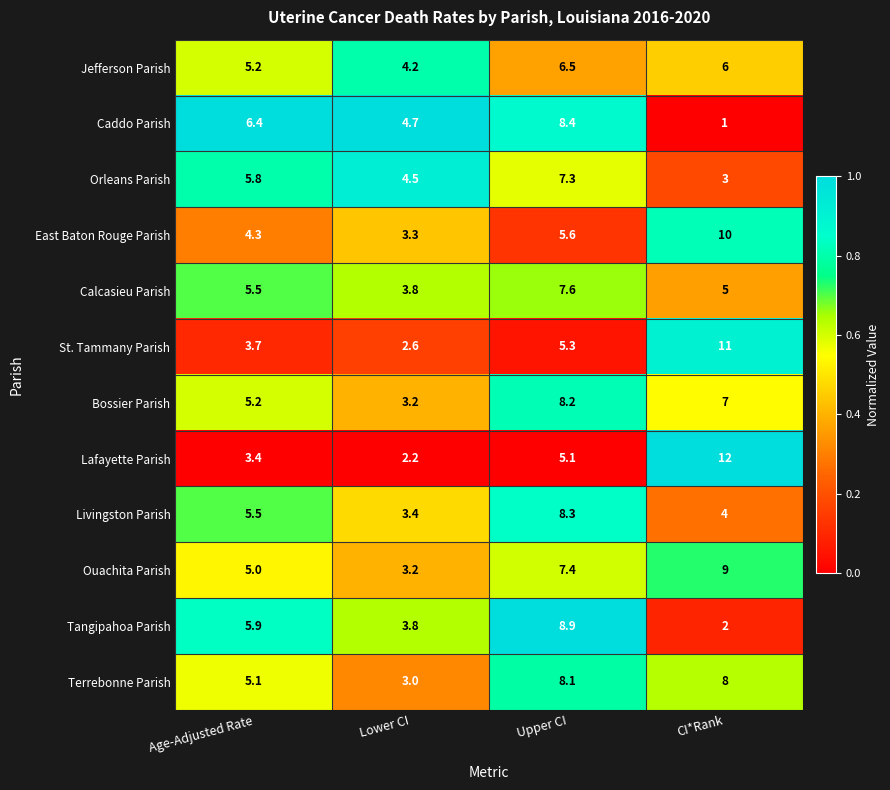

What is the spread (max minus min) of values at Upper CI?

3.8